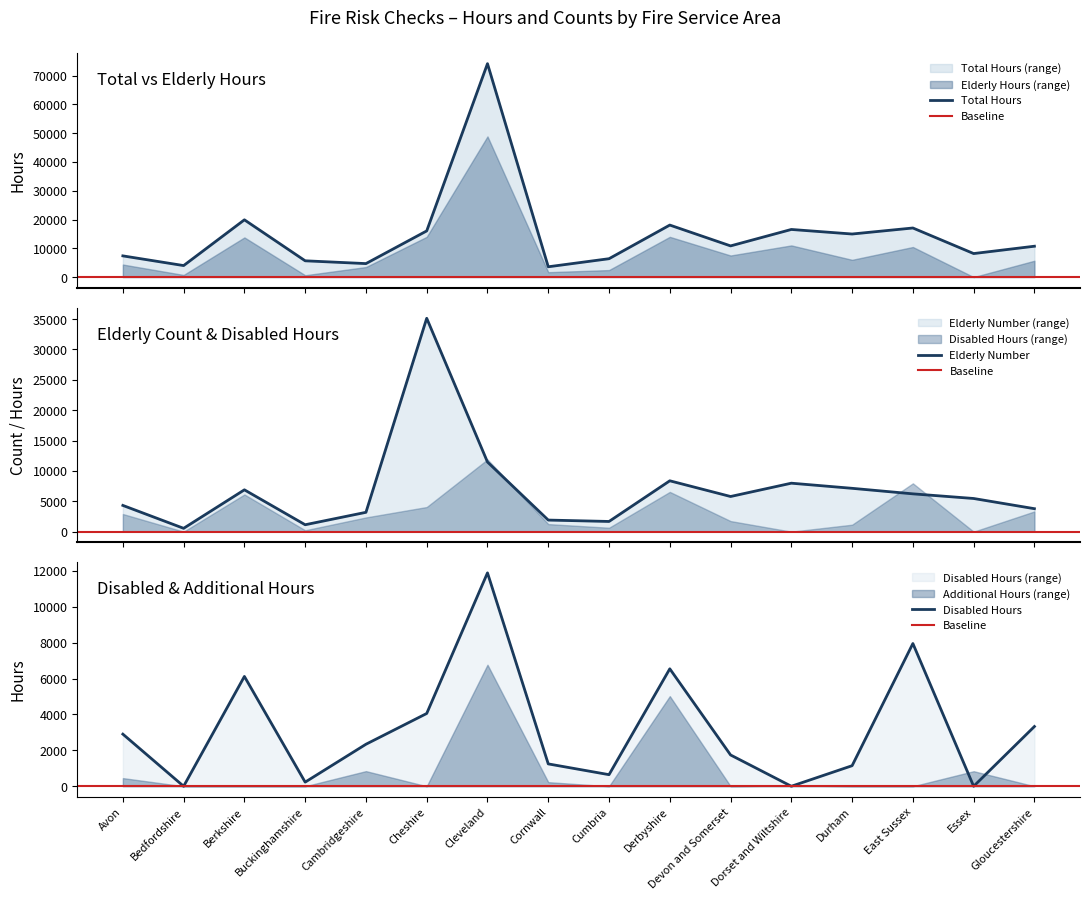

Does the chart have visible grid lines?

No